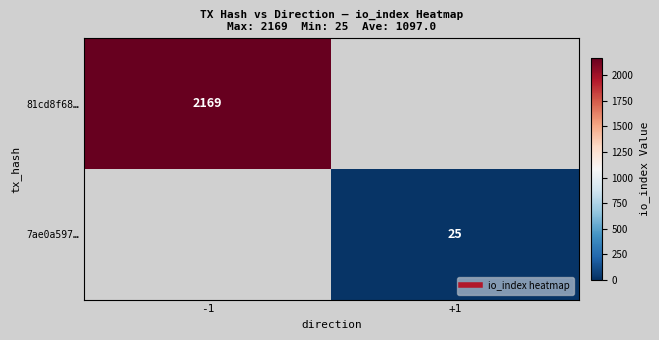

The 7ae0a597… series shows 25 at +1. True or false?

True